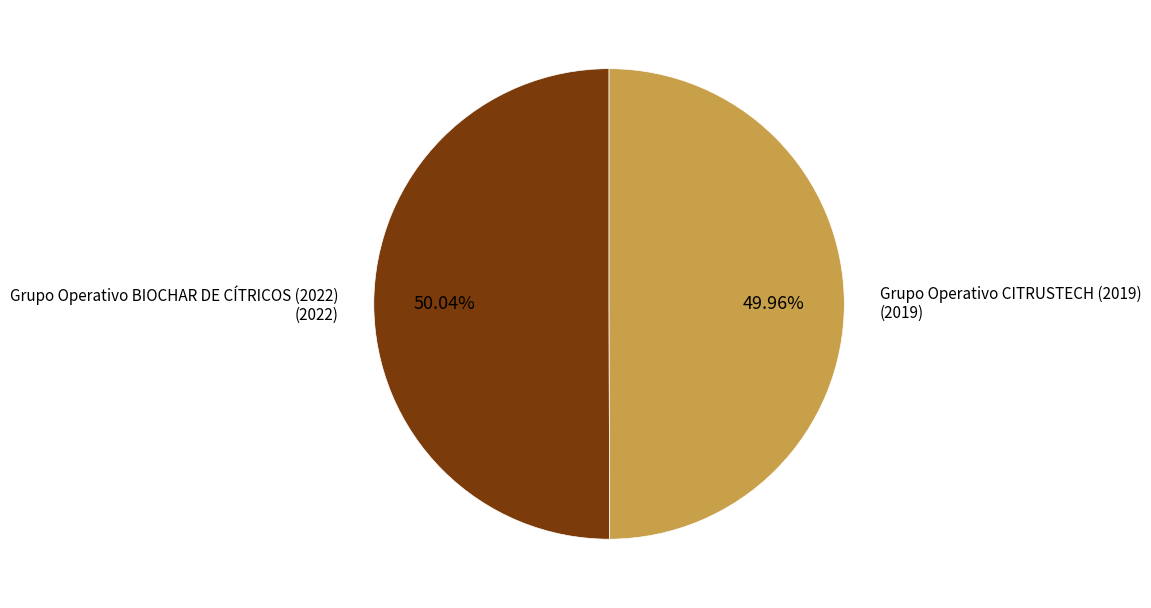

How much of the chart is everything except Grupo Operativo BIOCHAR DE CÍTRICOS (2022)?

50.0%